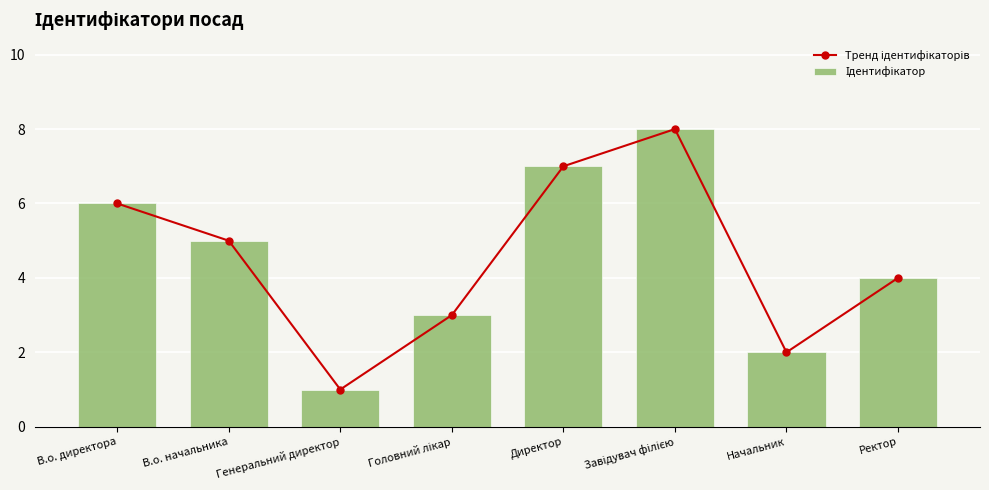

Is it true that Ідентифікатор equals 4 at В.о. директора?

False